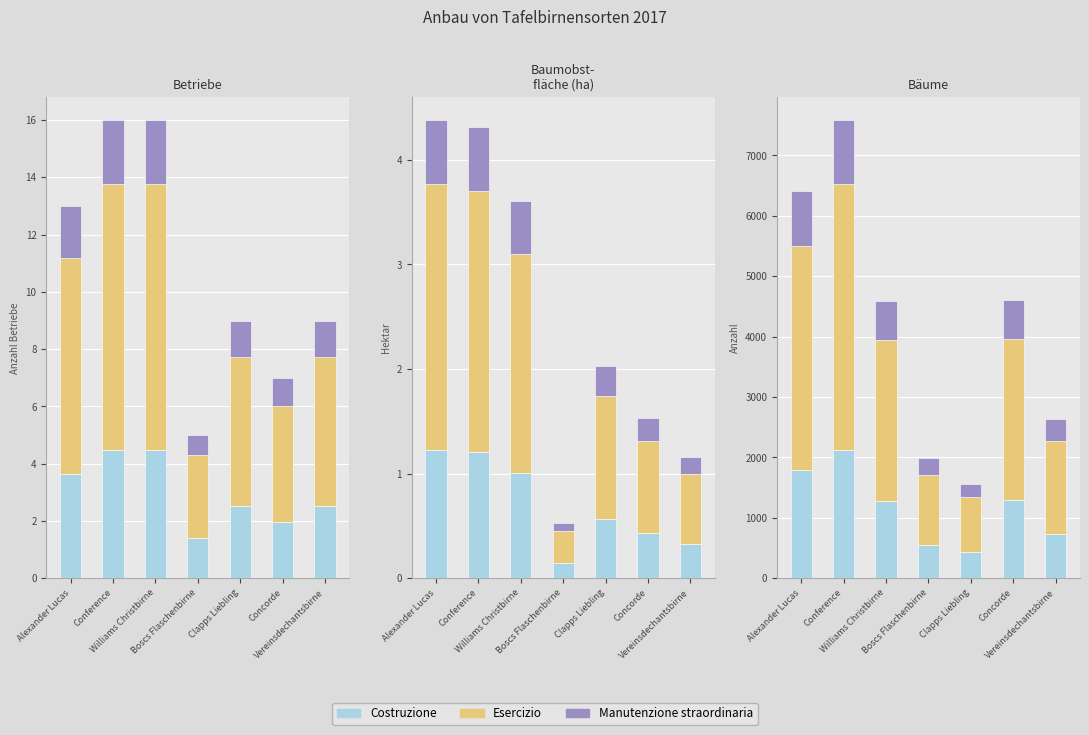

At how many categories does at least one series exceed 1711?

4